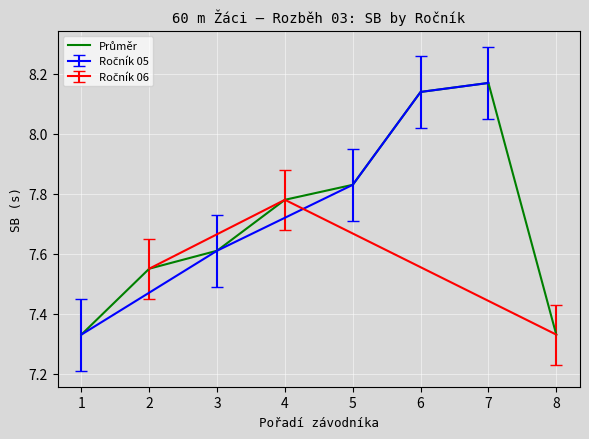

Rank the categories by value from highest to lowest.

7, 6, 5, 4, 3, 2, 1, 8